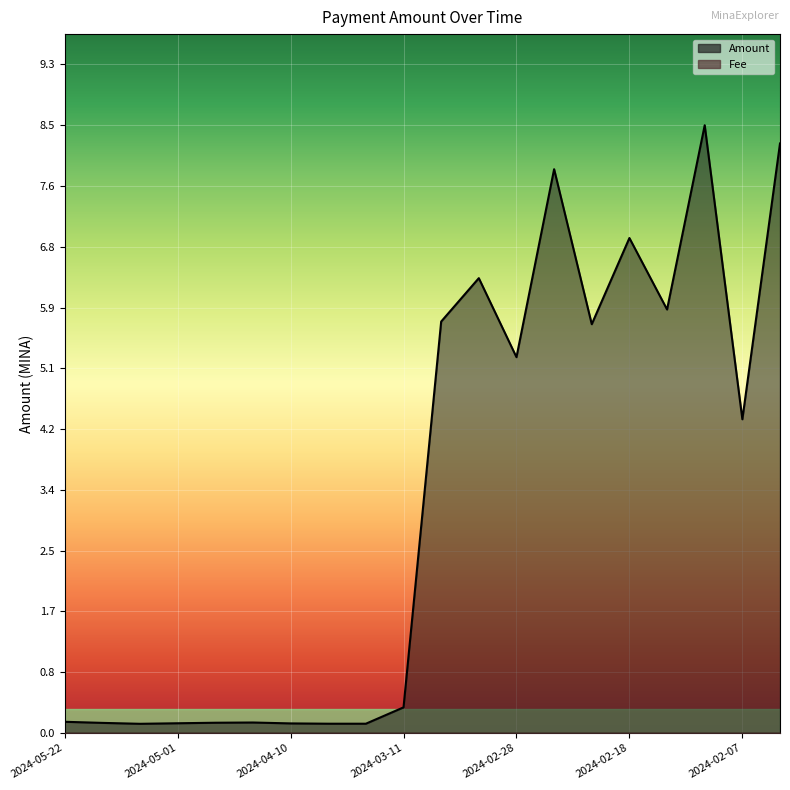

List the labels in order of value, largest first.

2024-02-11, 2024-02-04, 2024-02-25, 2024-02-18, 2024-03-03, 2024-02-14, 2024-03-06, 2024-02-21, 2024-02-28, 2024-02-07, 2024-03-11, 2024-05-22, 2024-04-17, 2024-04-24, 2024-05-15, 2024-05-01, 2024-04-10, 2024-04-03, 2024-03-27, 2024-05-08